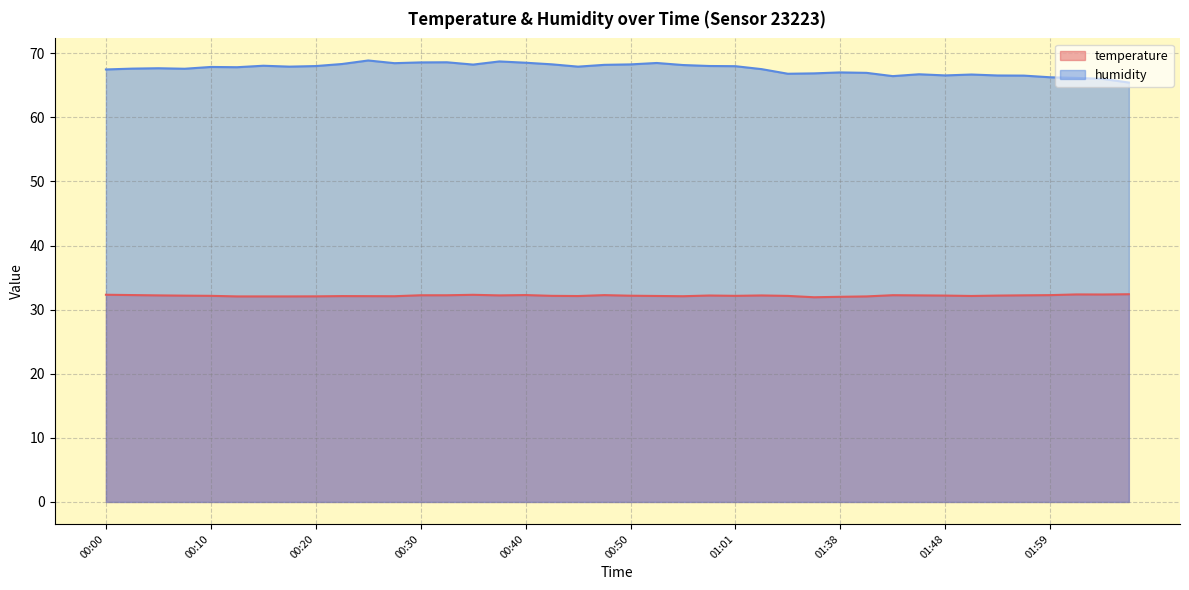

Does the chart have visible grid lines?

Yes